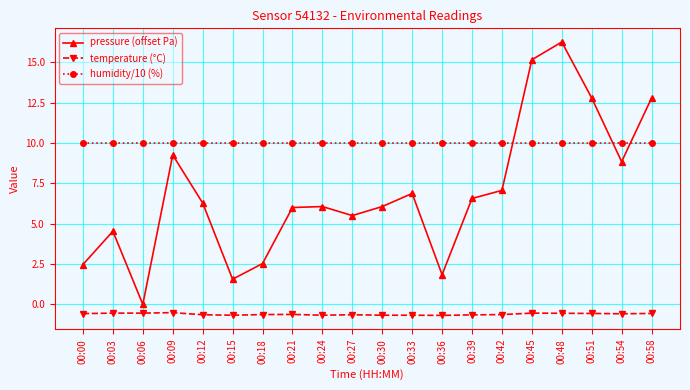

Is it true that temperature (°C) equals -0.5 at 00:06?

True